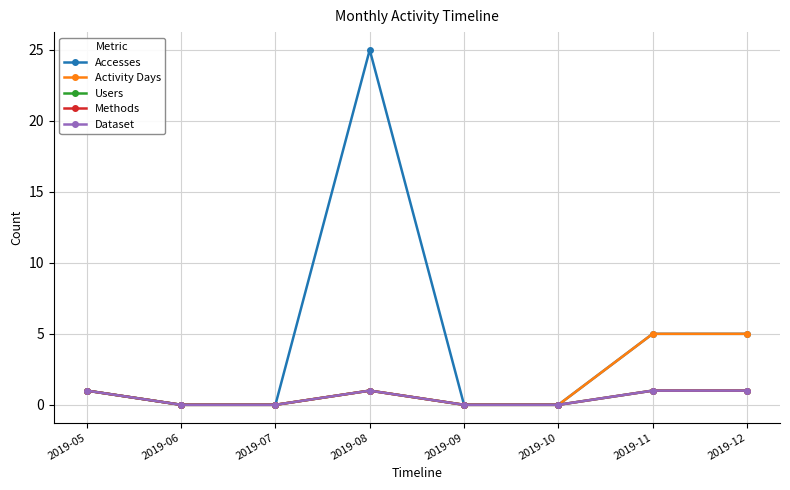

Where is the first local maximum for Methods?

2019-08